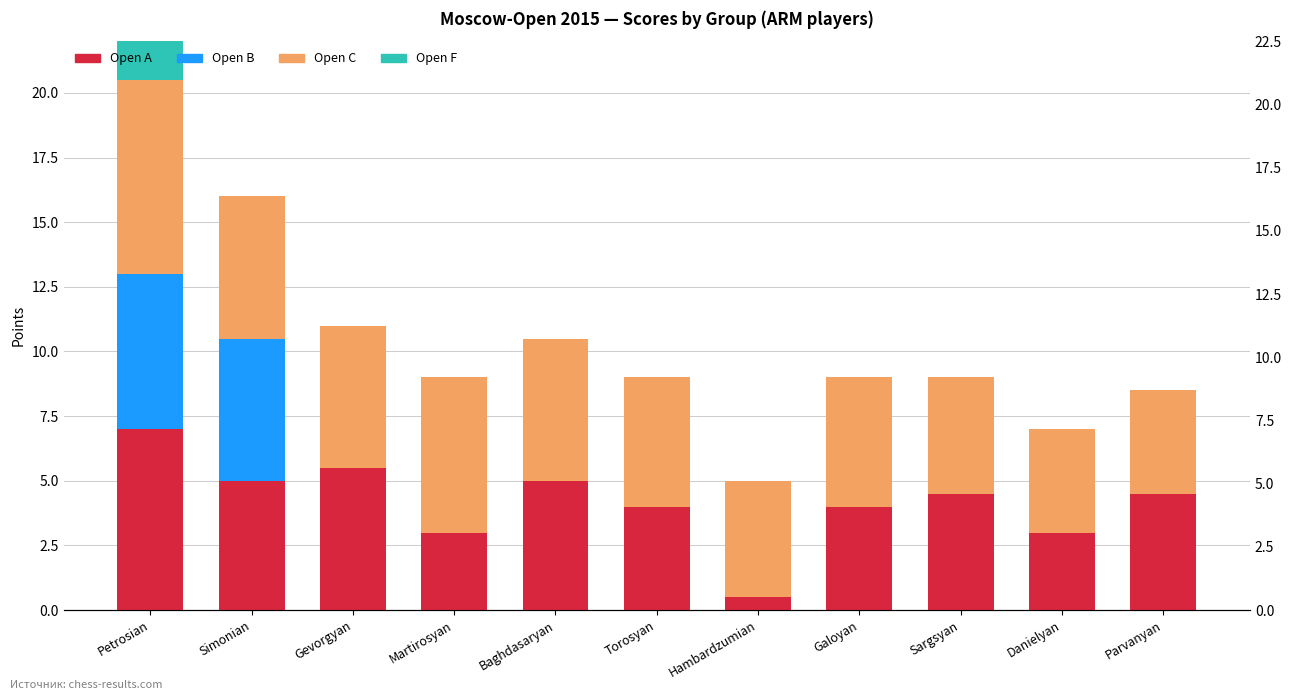

What is the difference between the second highest and second lowest values in the Open A series?

2.5